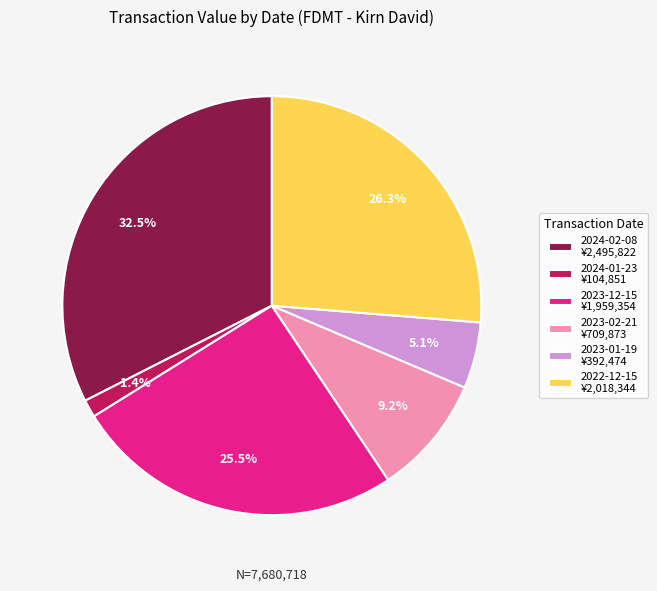

Which slice is the largest?

2024-02-08